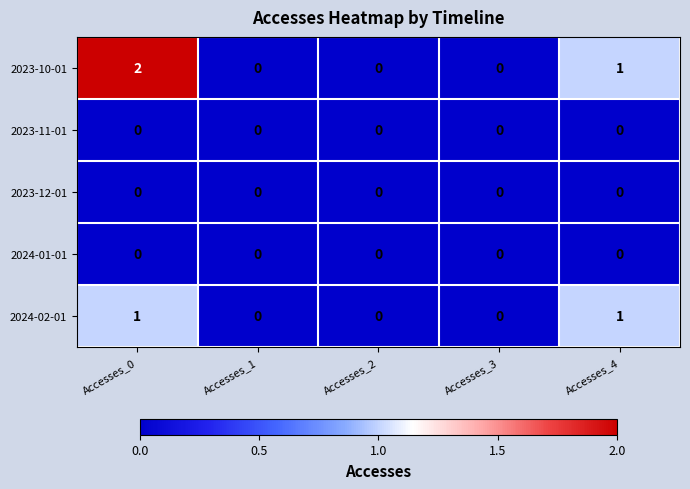

Reading left to right, list all the values displayed in this chart.

2023-10-01: 2	0	0	0	1
2023-11-01: 0	0	0	0	0
2023-12-01: 0	0	0	0	0
2024-01-01: 0	0	0	0	0
2024-02-01: 1	0	0	0	1